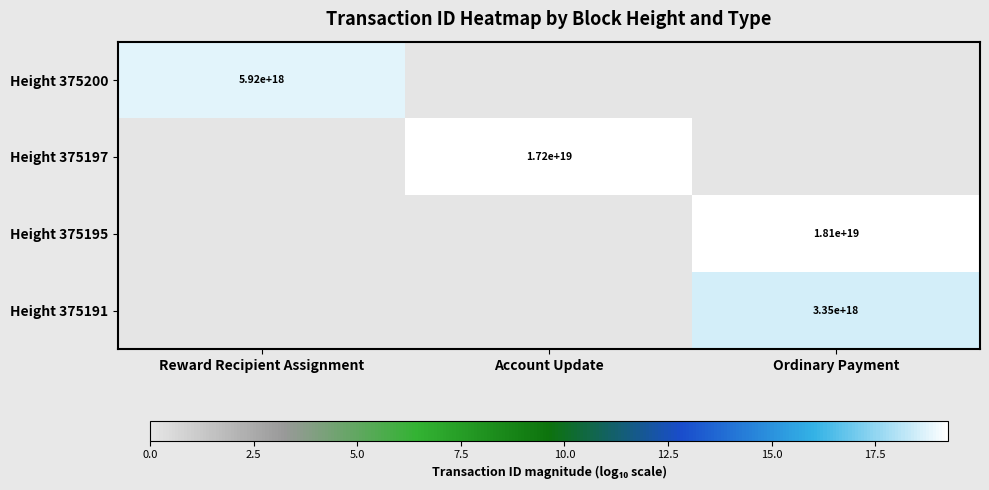

The Height 375200 series shows 5920000000000000000 at Reward Recipient Assignment. True or false?

True